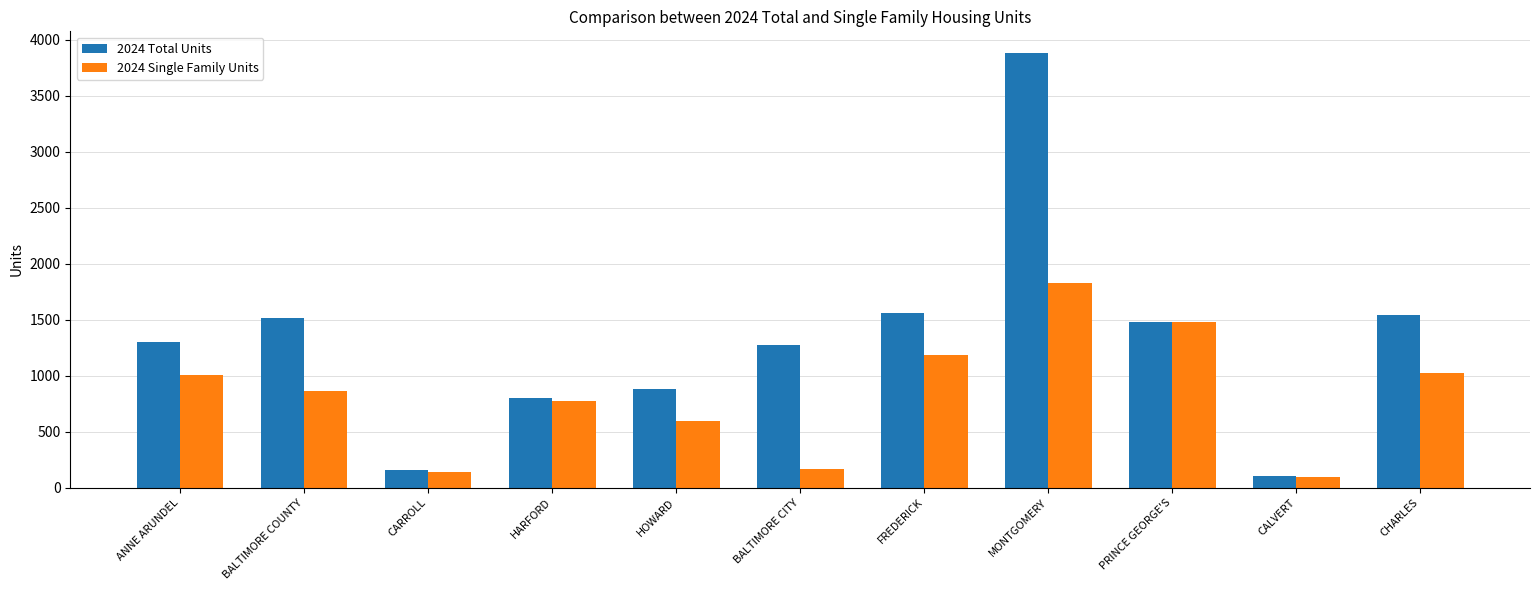

At how many categories does at least one series exceed 568?

9